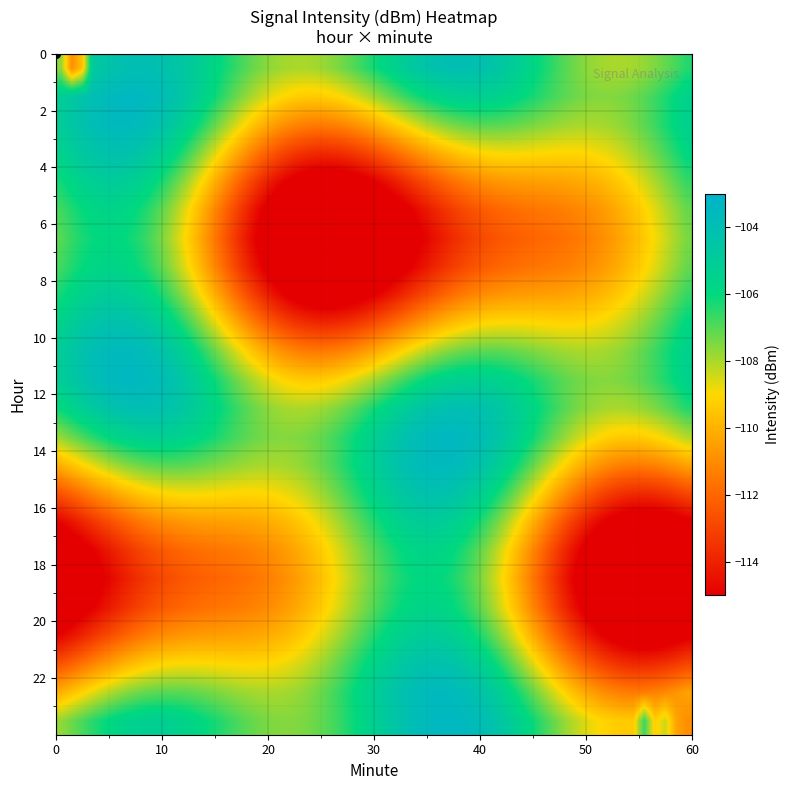

Which series has the largest total across all categories?

23